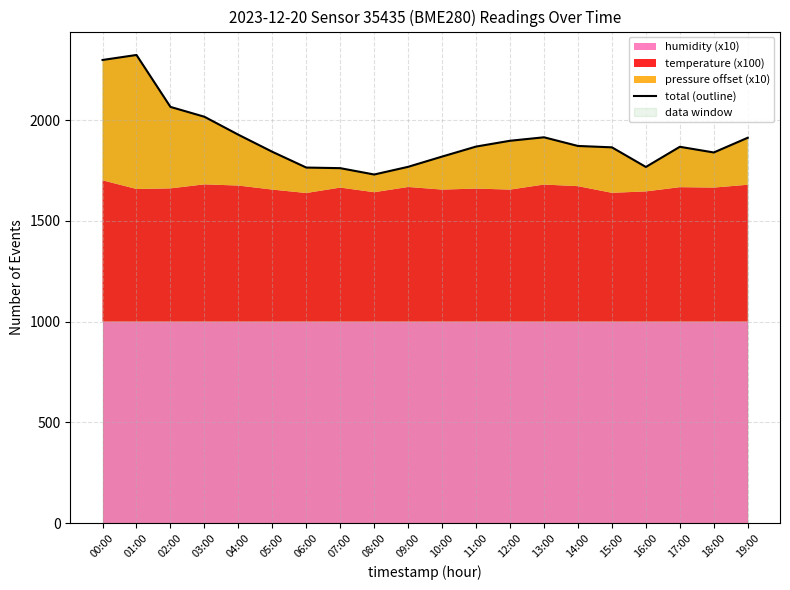

What is the value of the 8th point from the left?

1761.3